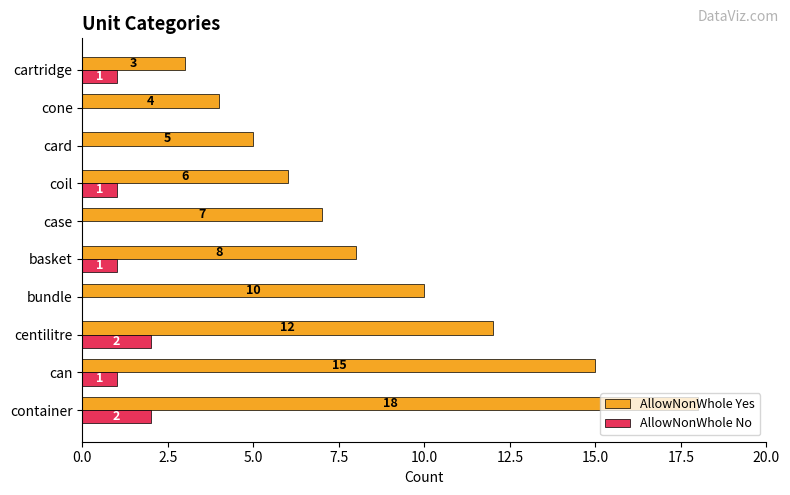

What are all the series names shown in the legend?

AllowNonWhole Yes, AllowNonWhole No